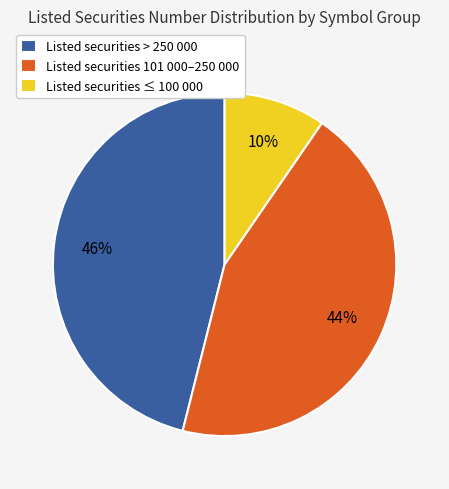

Does any single category account for the majority?

No